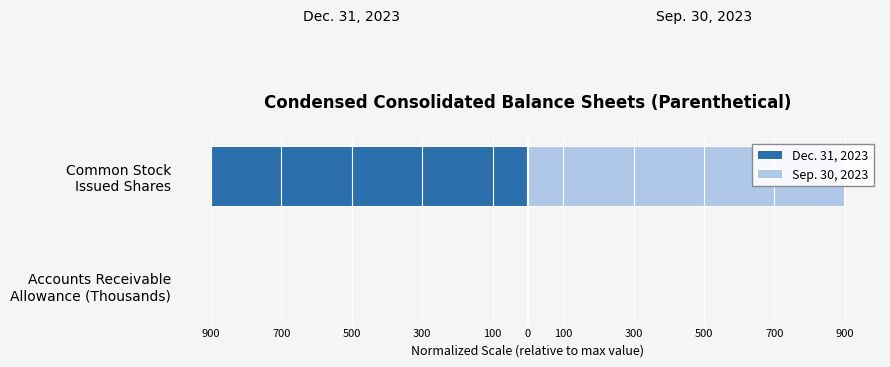

What value does the Sep. 30, 2023 series have at Common Stock Issued Shares?

899.2